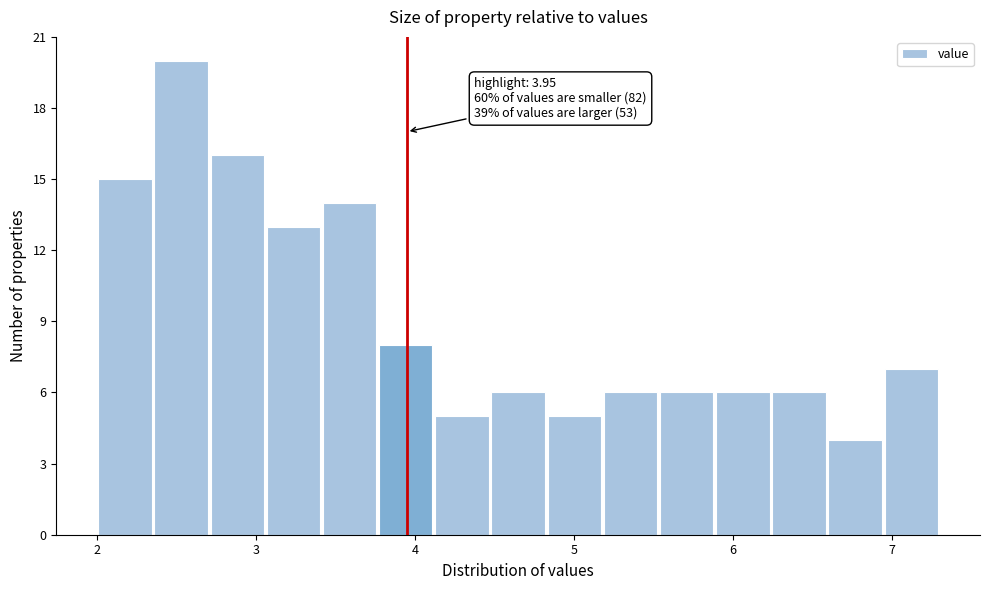

Around what value on the x-axis is the tallest bar? Give the approximate position of its centre, as read against the axis.

2.5